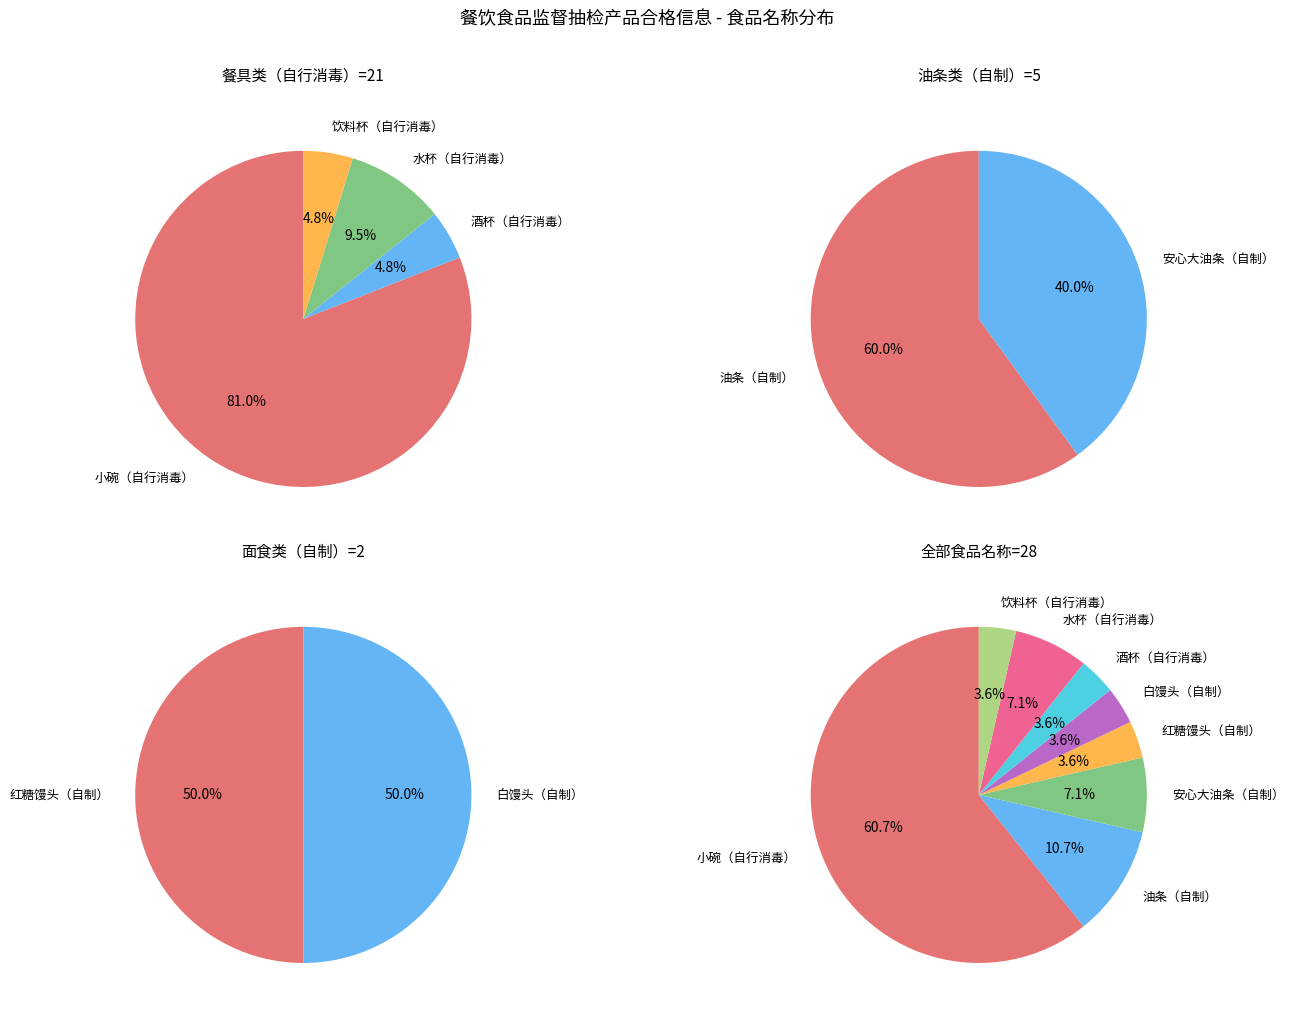

Does 小碗（自行消毒） represent more than half of the total?

Yes